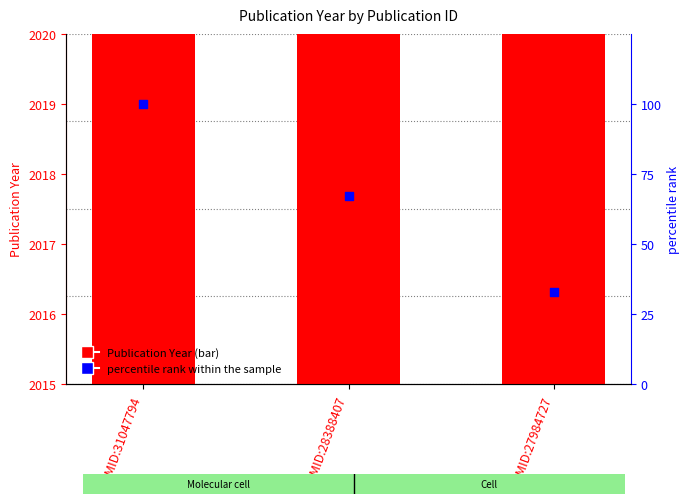

Which series has the largest total across all categories?

Publication Year